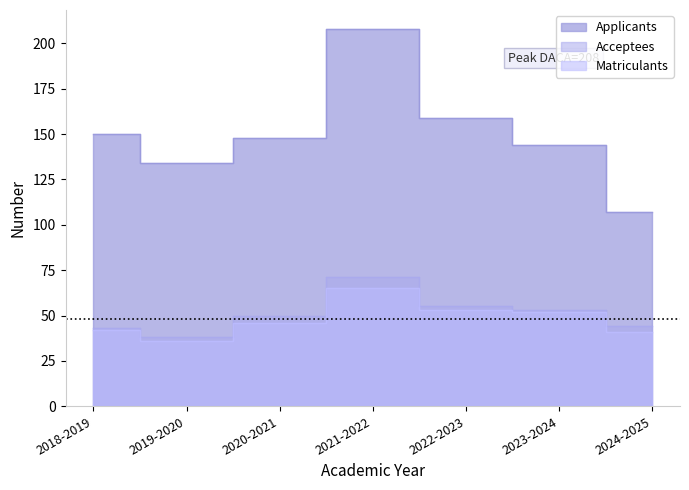

The Matriculants series shows 42 at 2018-2019. True or false?

True